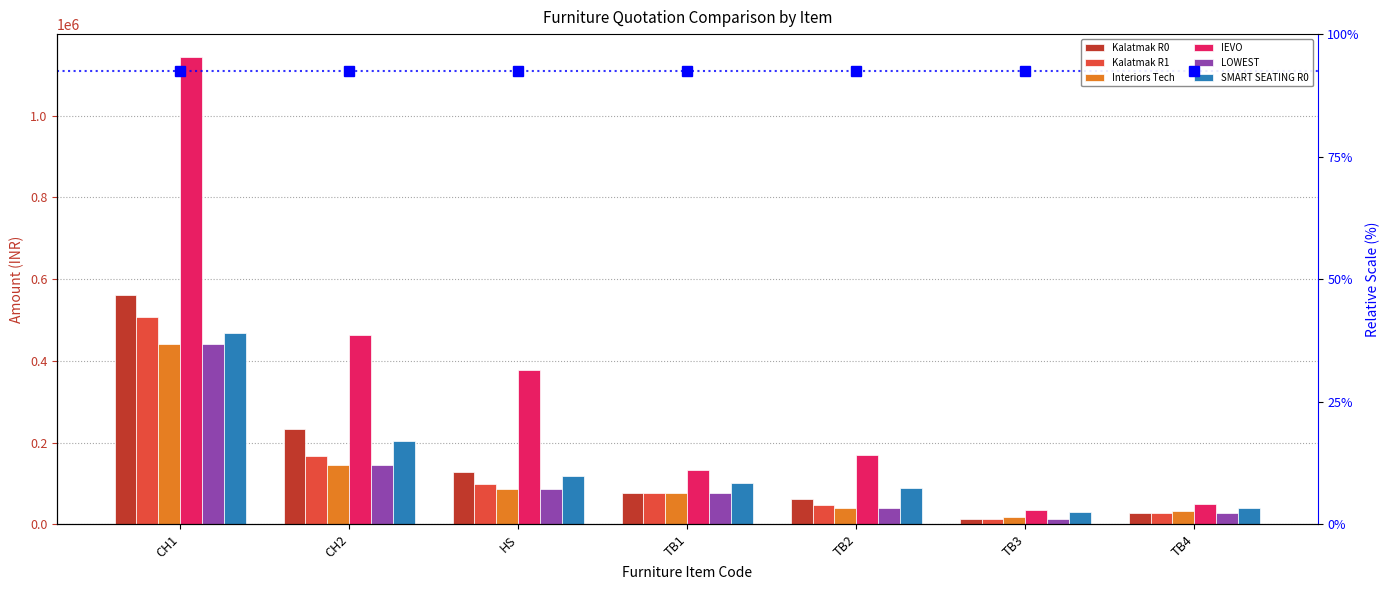

Count the number of data series in this chart.

6